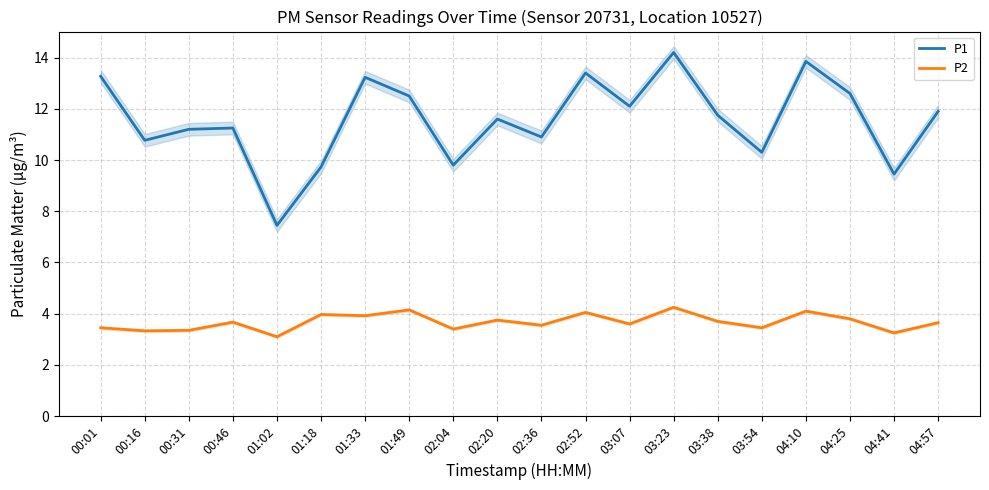

At how many categories does at least one series exceed 11?

13